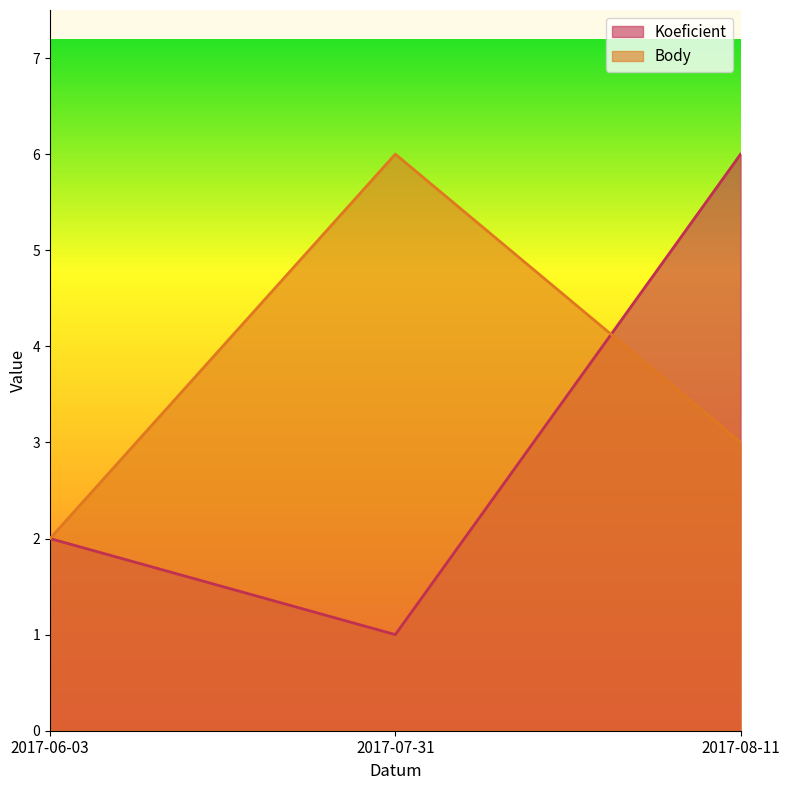

At which category does the chart reach its minimum across all series?

2017-07-31